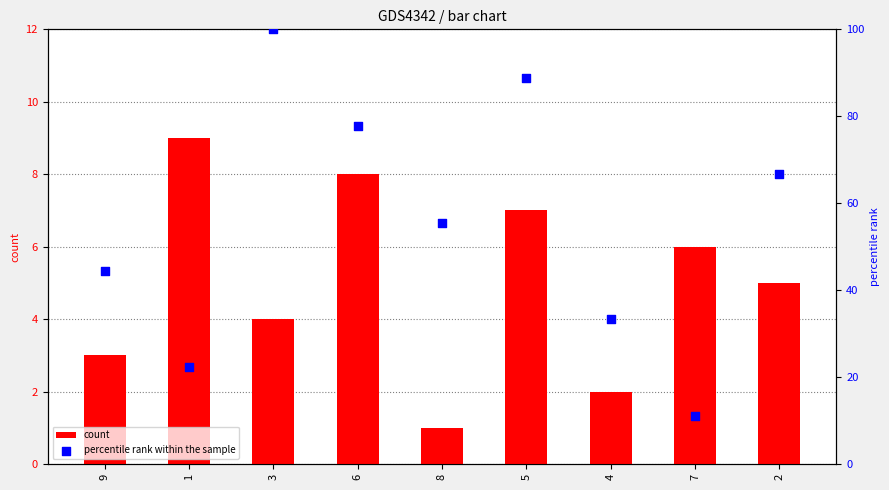

Which series contains the lowest Y value?

count